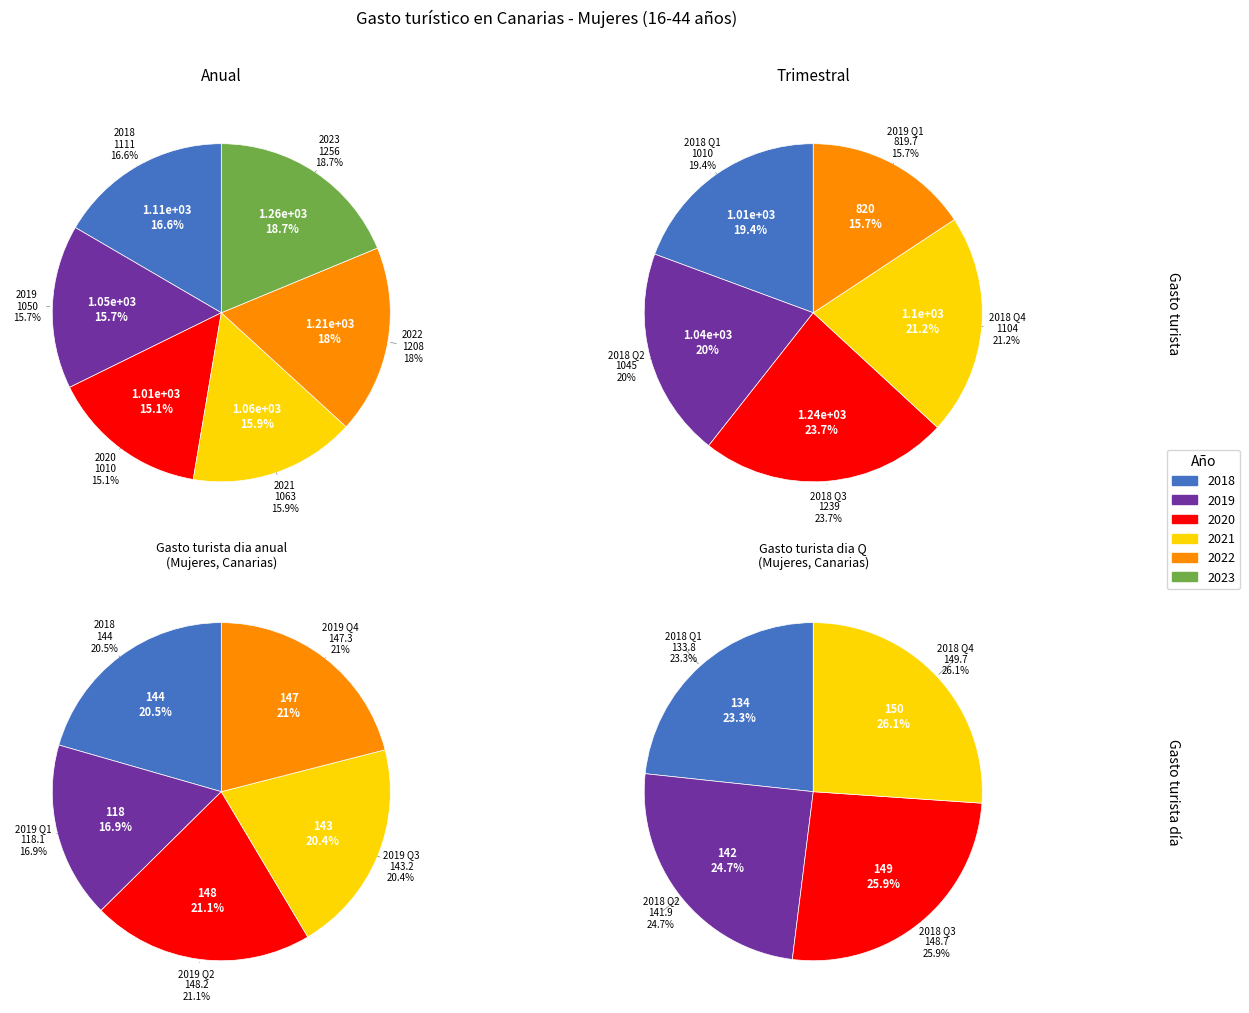

To the nearest percent, what portion does 0 represent?

17%